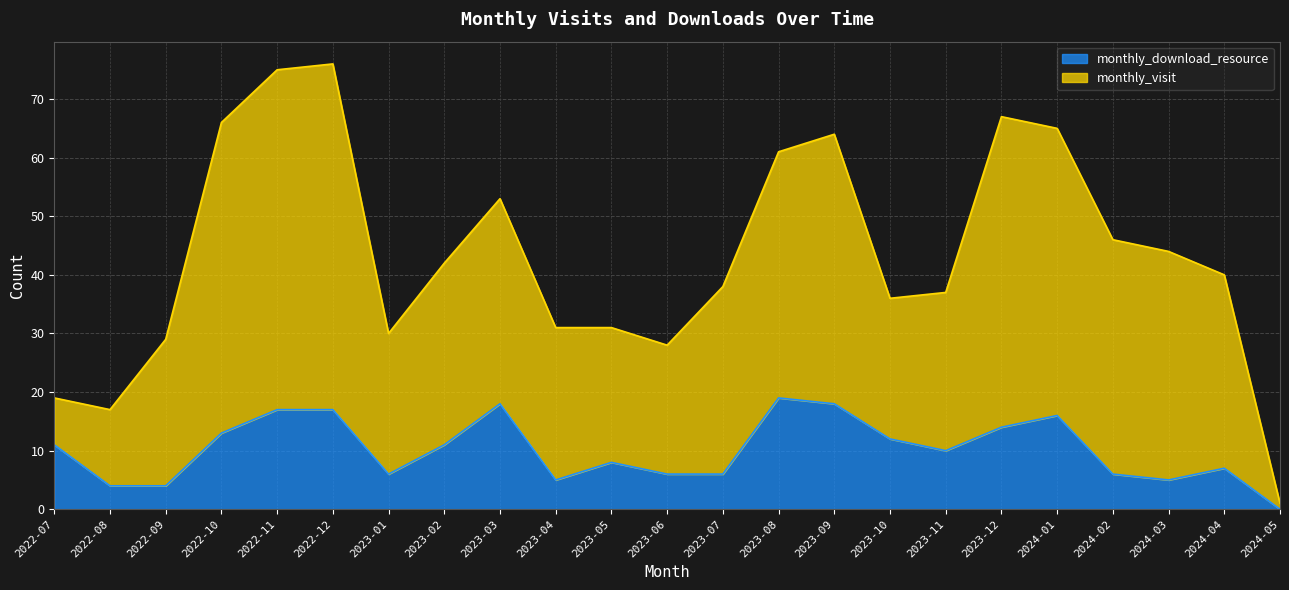

Where is the data nearest to the value 9?

2023-05